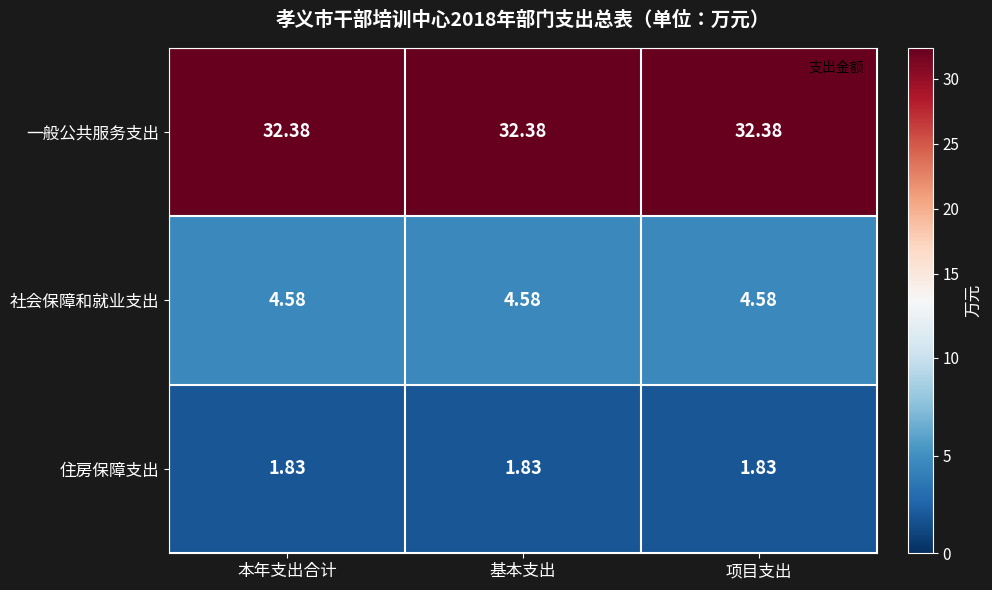

List the series in order of their peak value, lowest first.

住房保障支出, 社会保障和就业支出, 一般公共服务支出